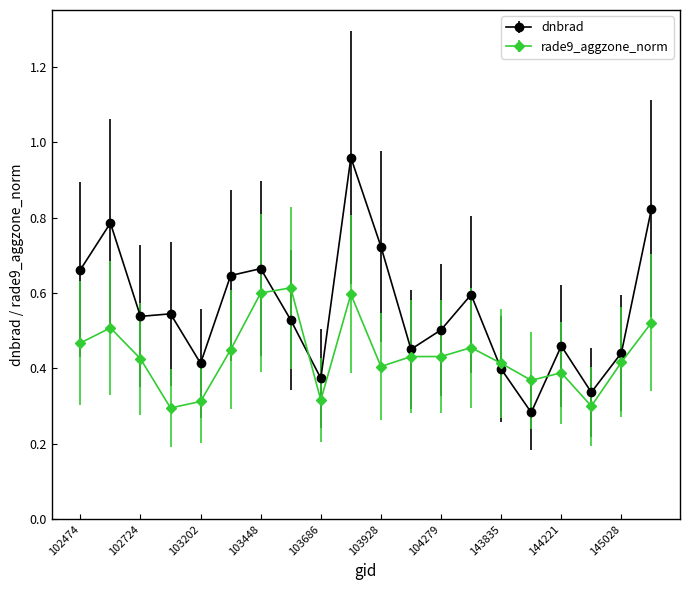

True or false: rade9_aggzone_norm has more than 0 points higher than both neighbors.

True